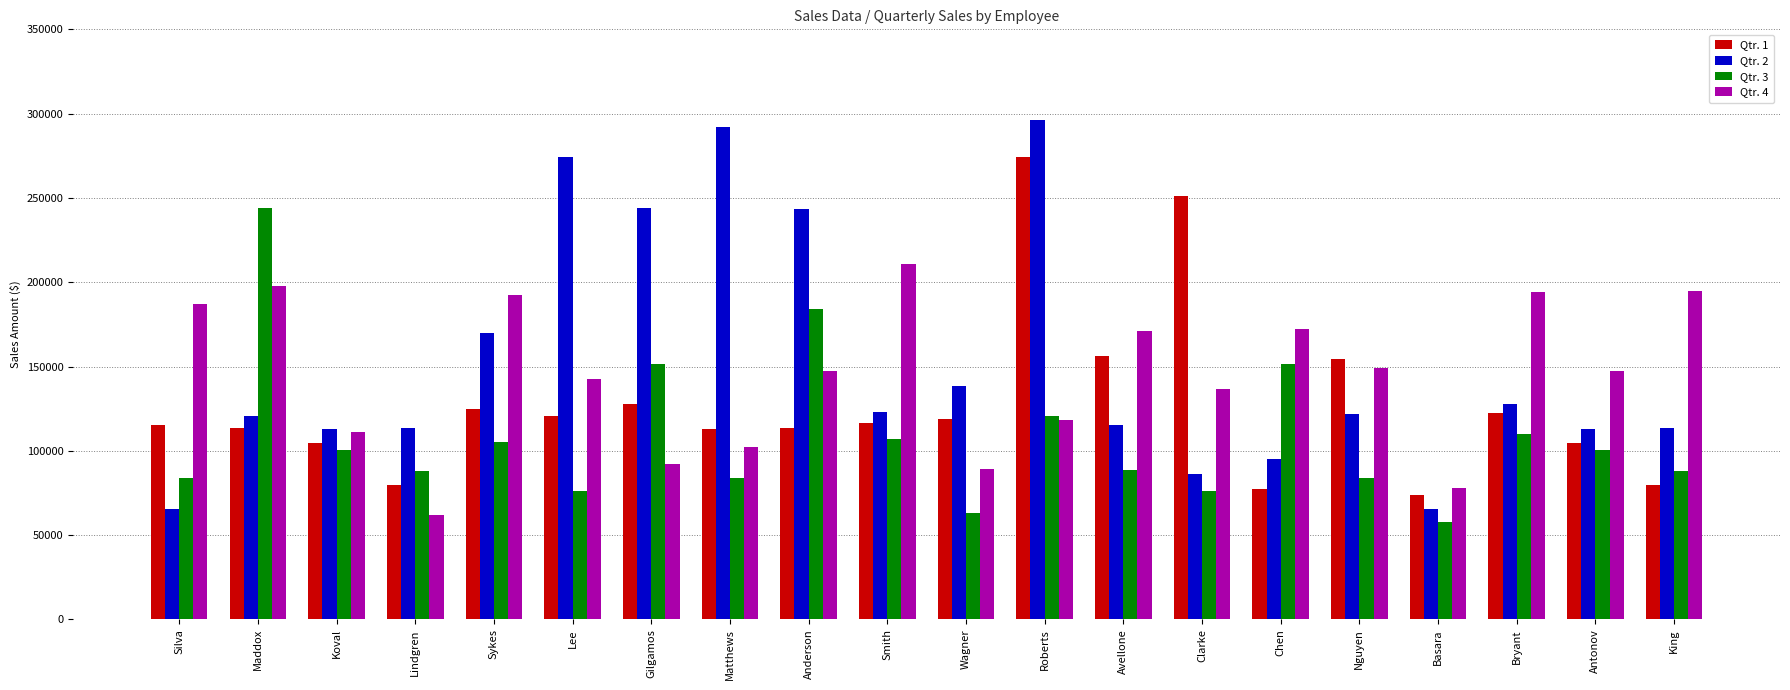

At which category does the chart reach its minimum across all series?

Basara